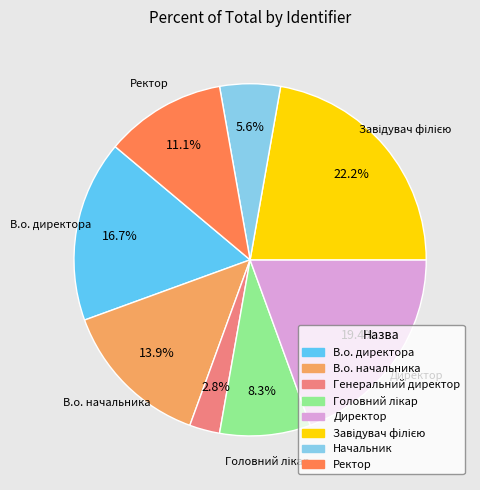

Does any single category account for the majority?

No